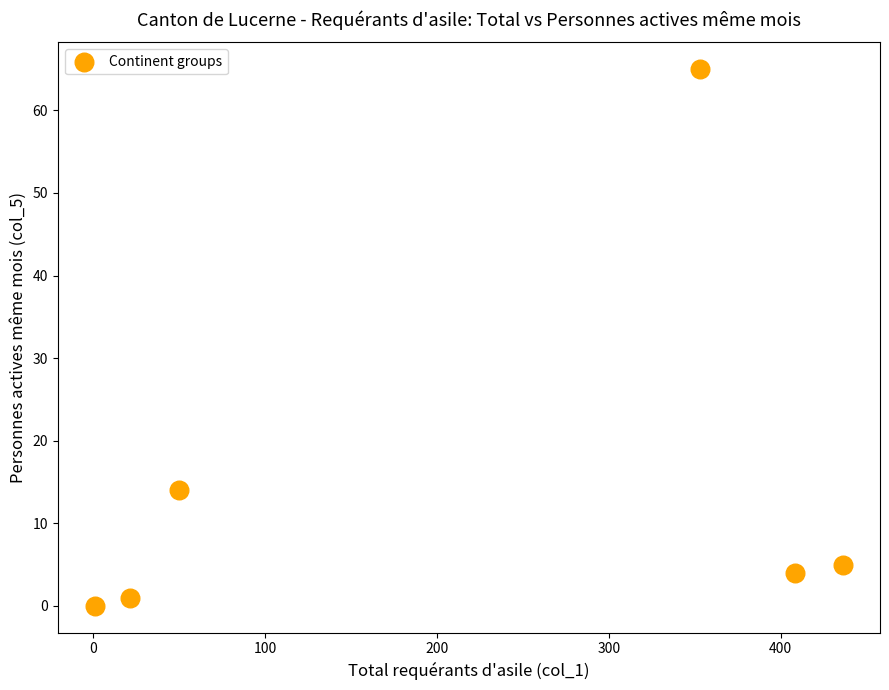

What Y value in the scatter plot is closest to 32?

14